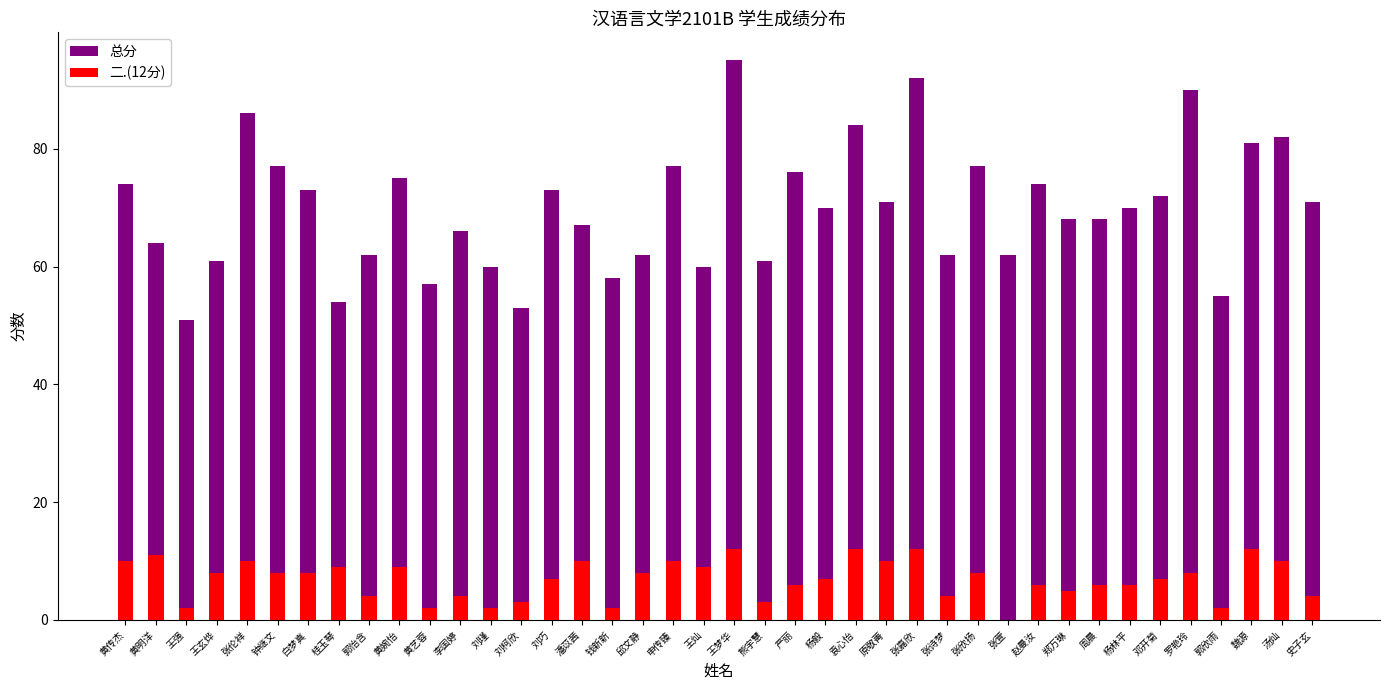

At how many categories does at least one series exceed 75?

11